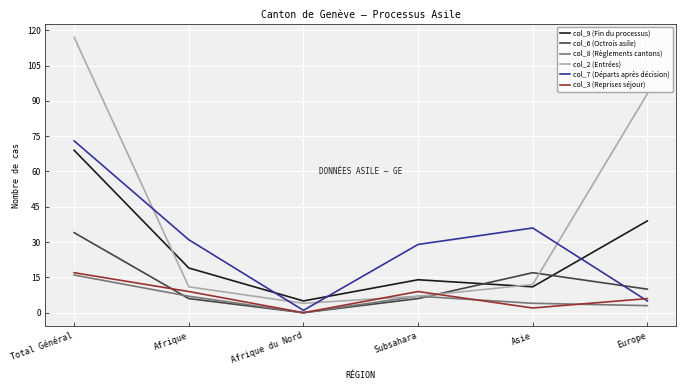

Is the value of col_6 (Octrois asile) at Subsahara greater than the value of col_9 (Fin du processus) at Asie?

No